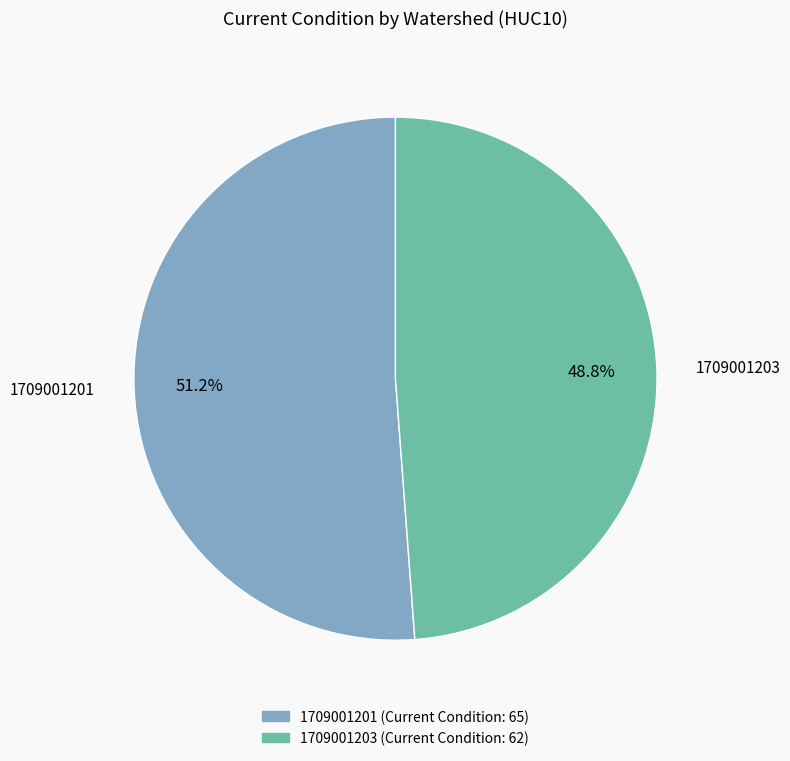

What percentage is the 1709001201 slice, to the nearest percent?

51%